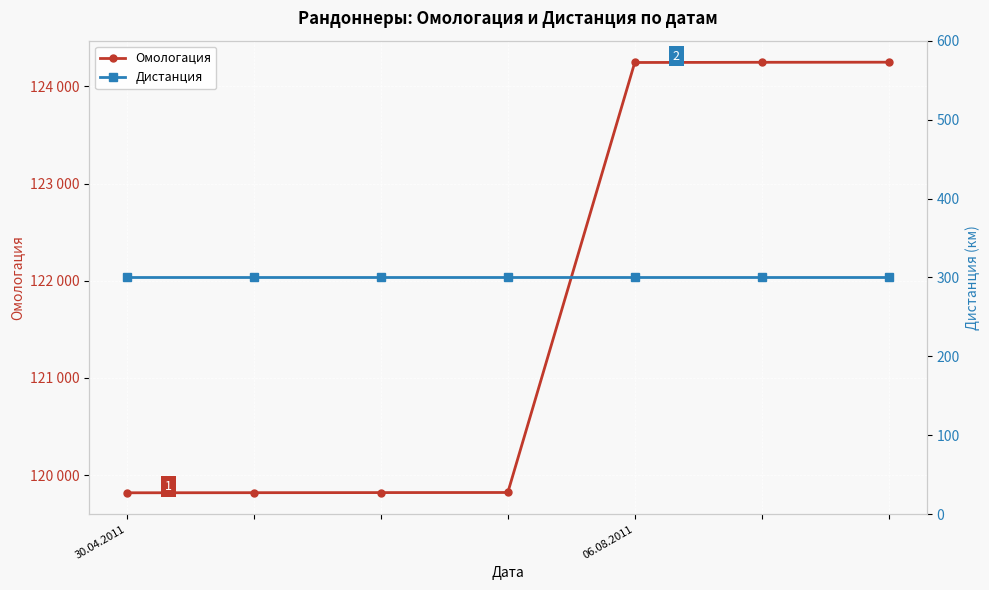

Which category has the highest value in the Дистанция series?

30.04.2011